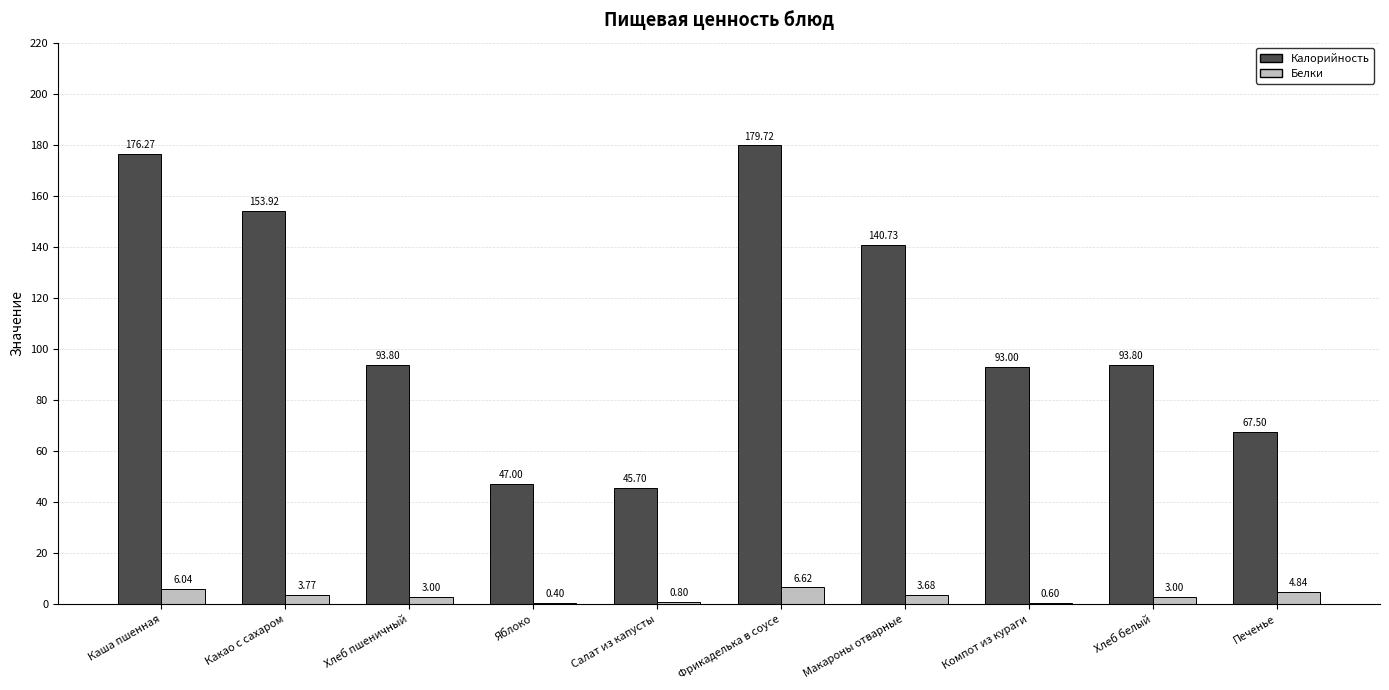

Which series has the largest total across all categories?

Калорийность